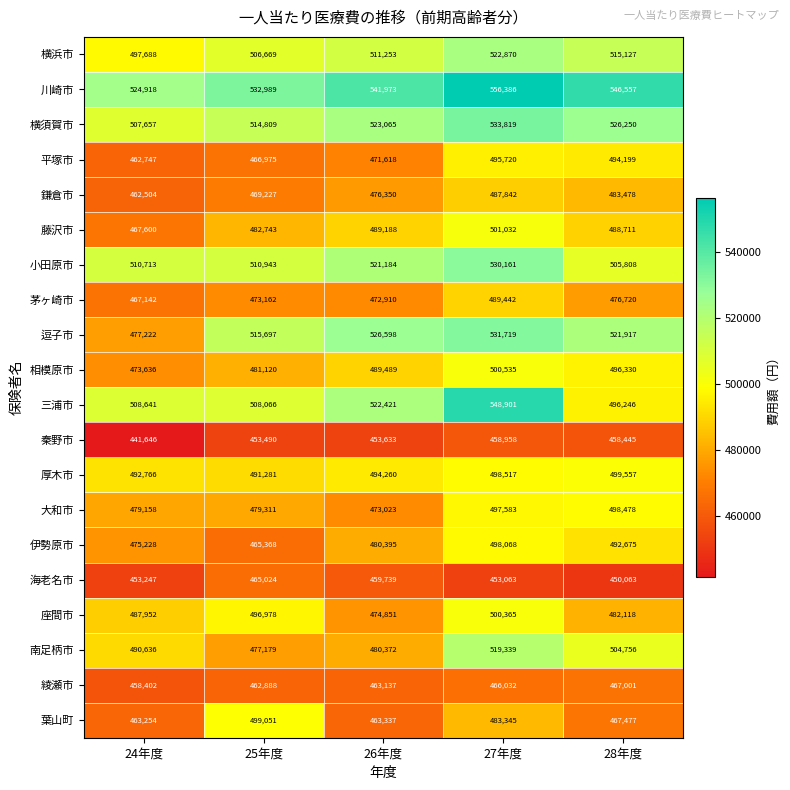

True or false: 茅ヶ崎市 has a value of 206886 at 25年度.

False